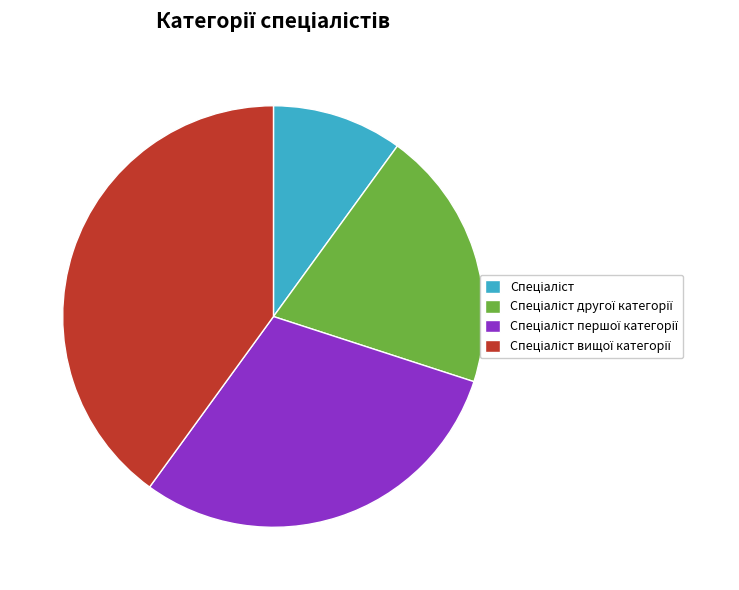

Is there any slice that represents more than half of the pie?

No